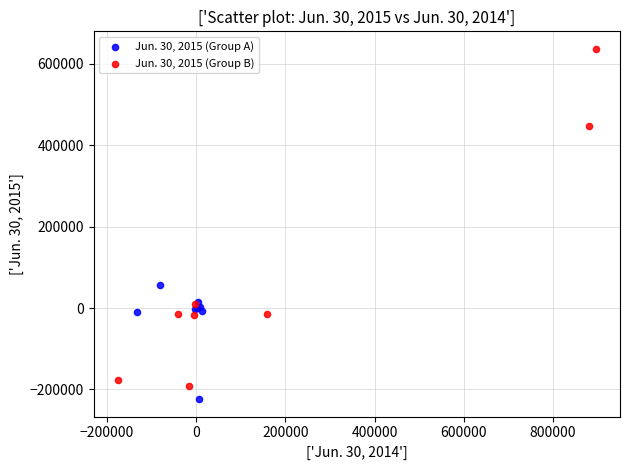

Which series contains the highest Y value?

Jun. 30, 2015 (Group B)